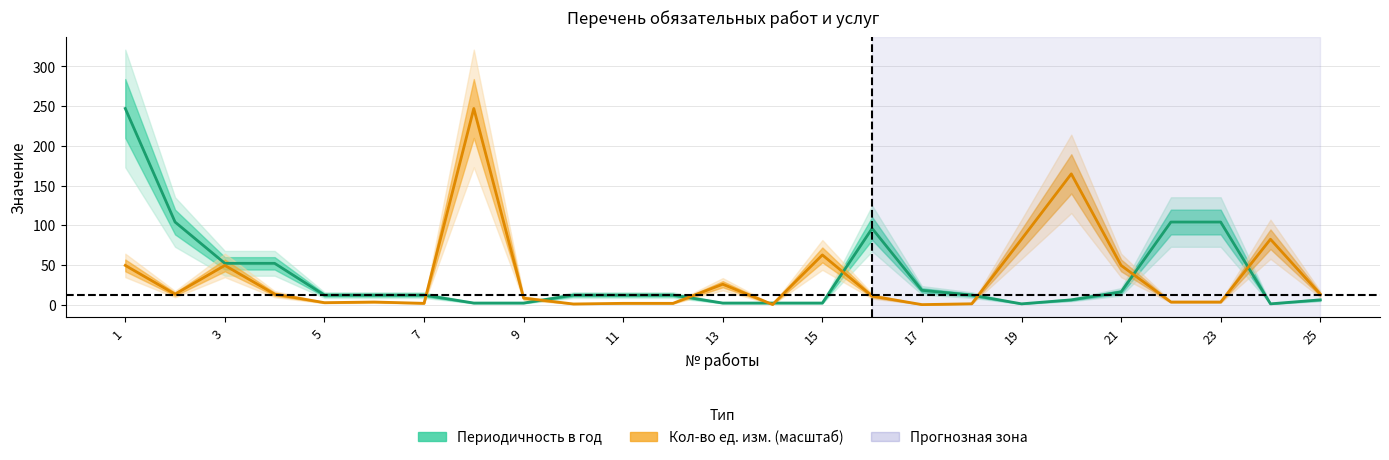

Does the chart display data point markers on the line(s)?

No